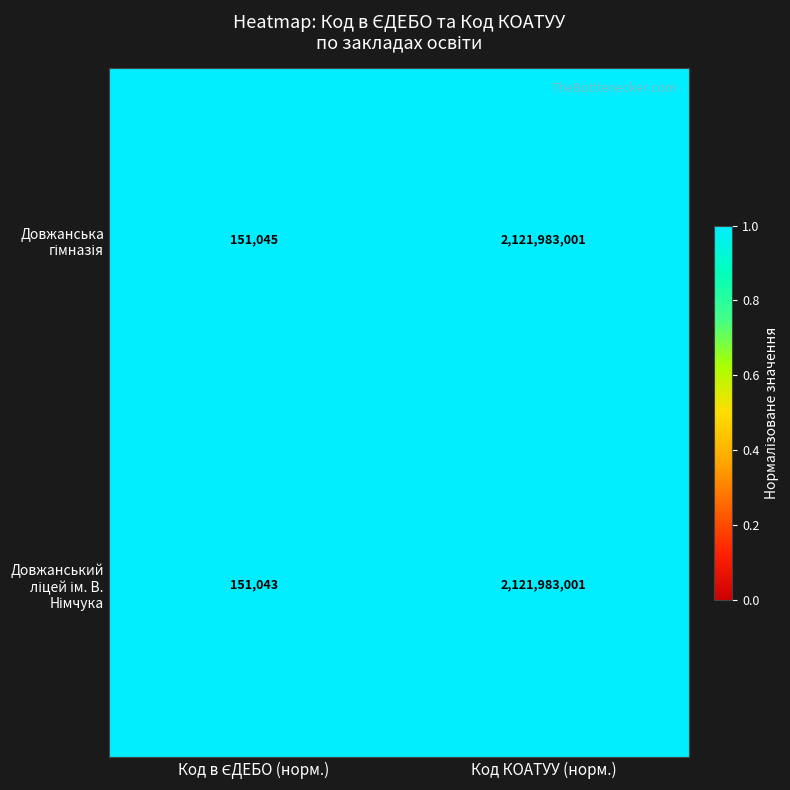

What is the maximum value shown in the chart?

2121983001